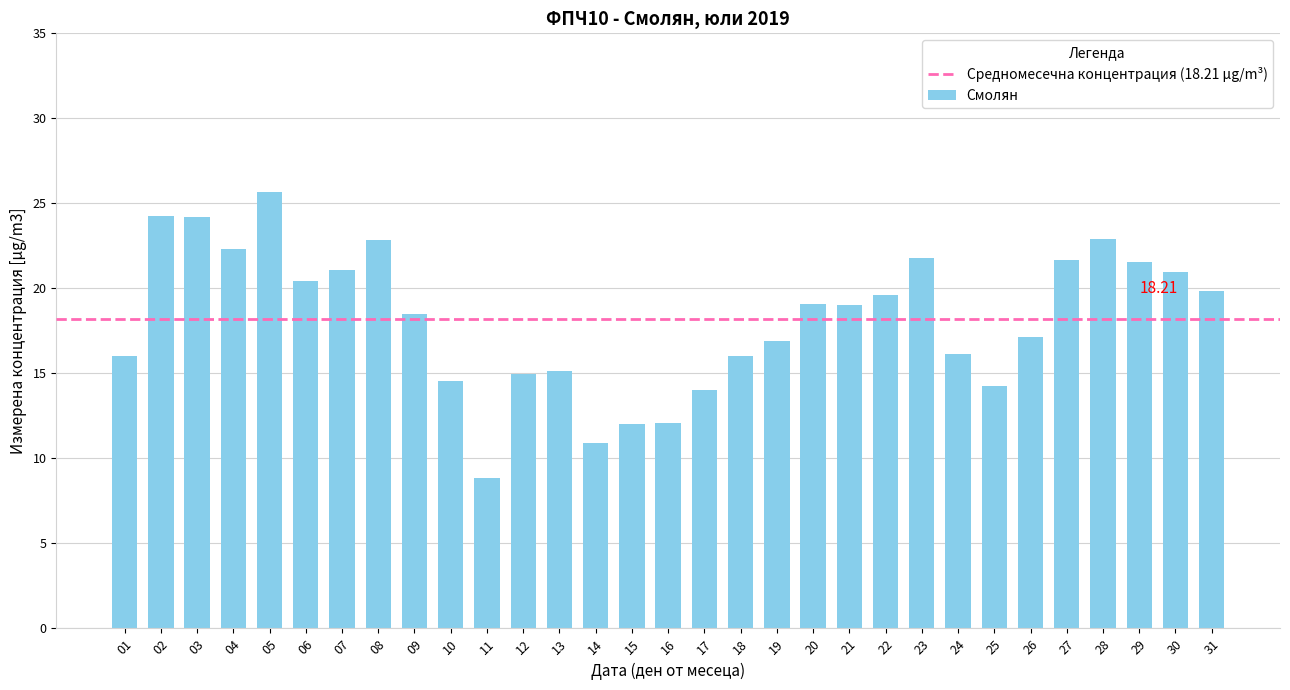

How many data points does each series have?

31